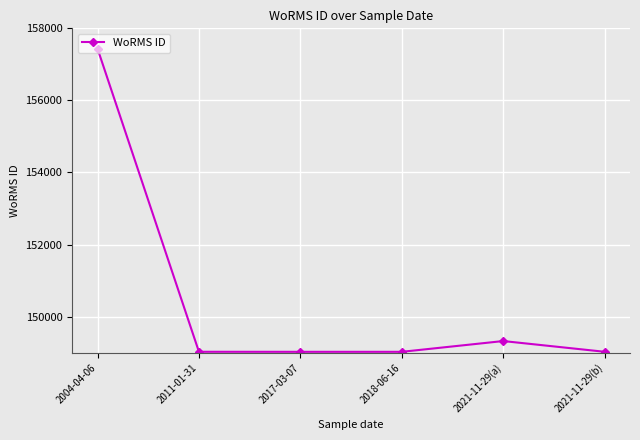

What is the minimum value shown in the chart?

149022